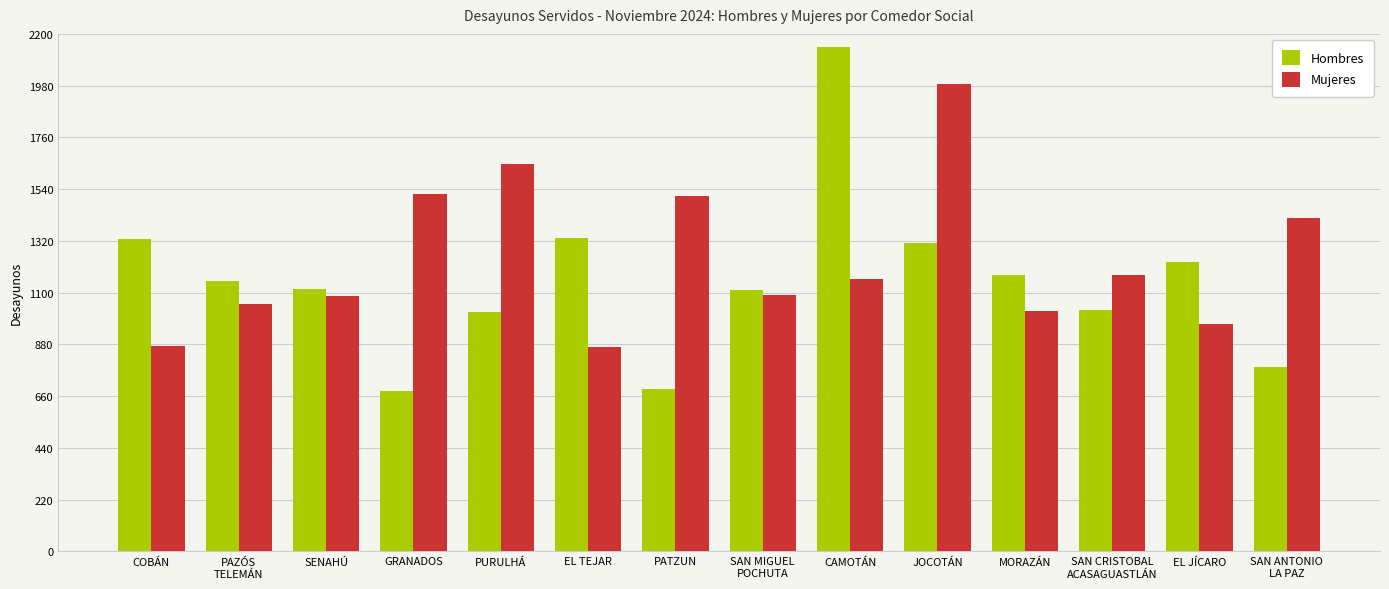

Rank the series at MORAZÁN from lowest to highest value.

Mujeres, Hombres